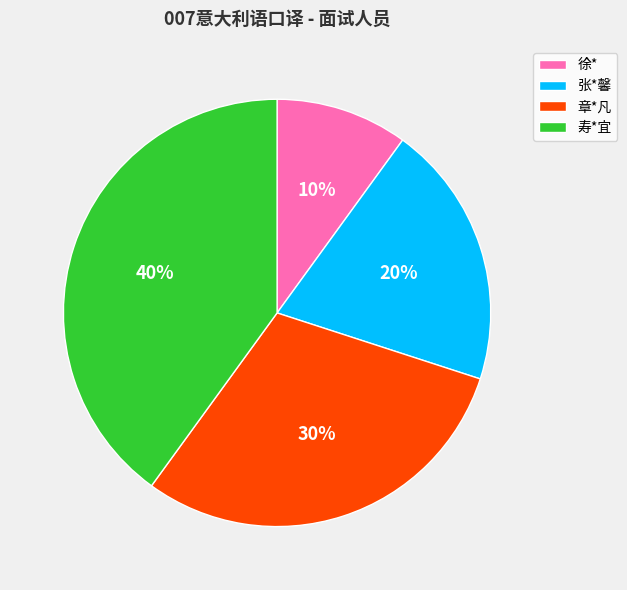

Which category has the biggest portion of the pie?

寿*宜